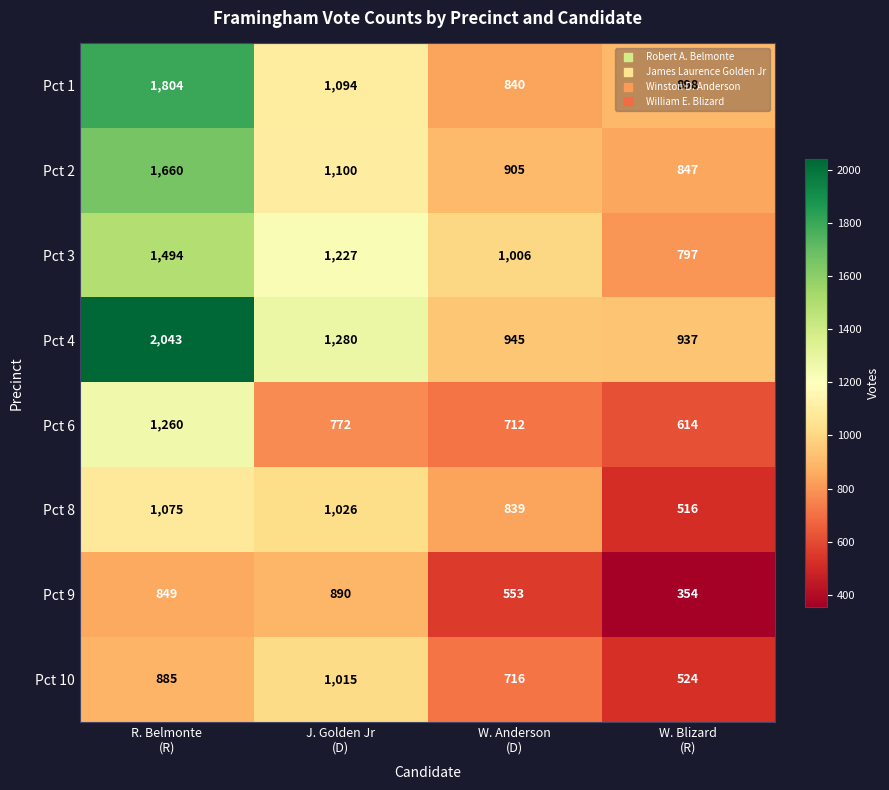

Rank the series by their maximum value, from lowest to highest.

Pct 9, Pct 10, Pct 8, Pct 6, Pct 3, Pct 2, Pct 1, Pct 4